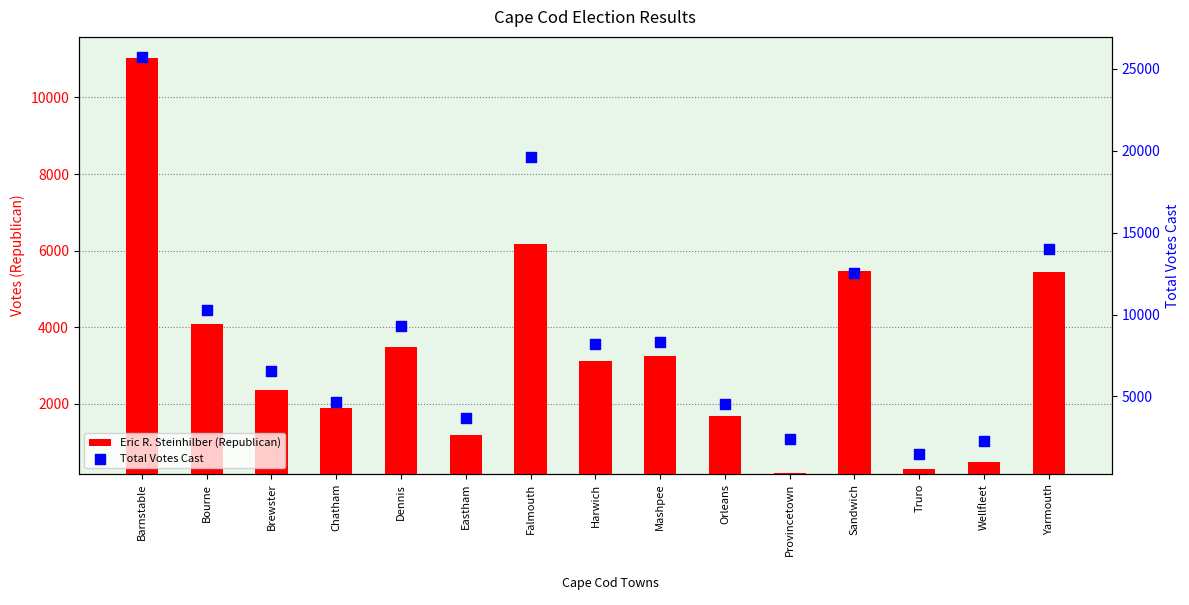

What are all the series names shown in the legend?

Eric R. Steinhilber (Republican), Total Votes Cast